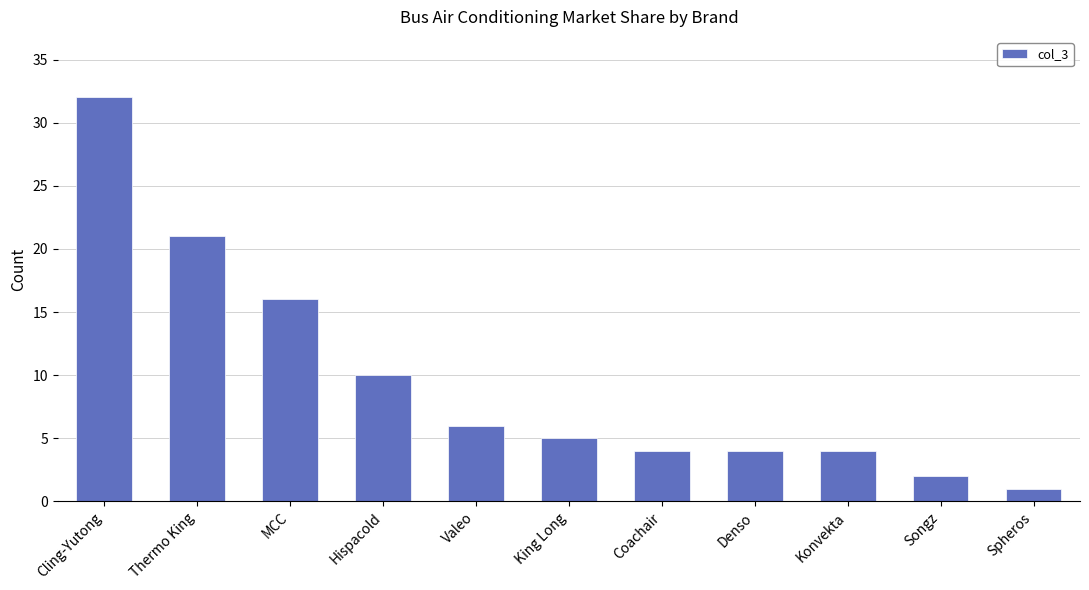

What is the sum of the values at Songz and Konvekta?

6